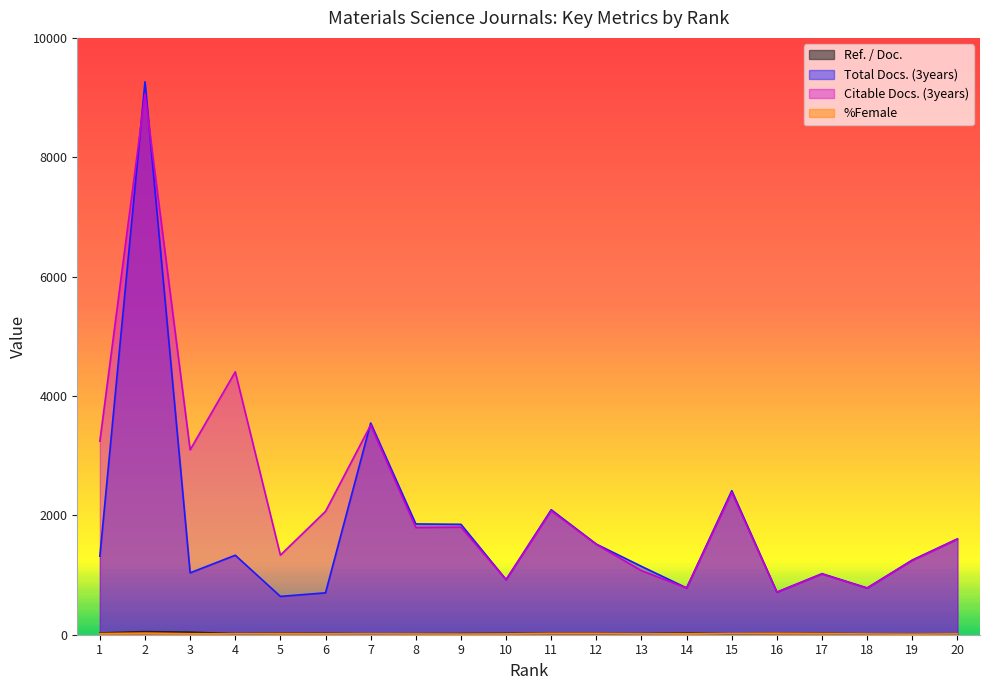

After their last crossing, which series has the higher values: Ref. / Doc. or %Female?

Ref. / Doc.